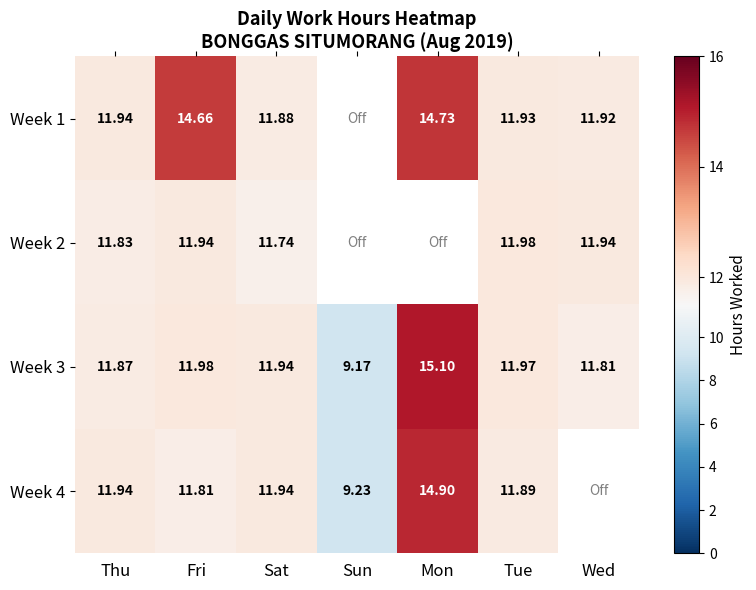

The Week 4 series shows 4.4 at Sat. True or false?

False